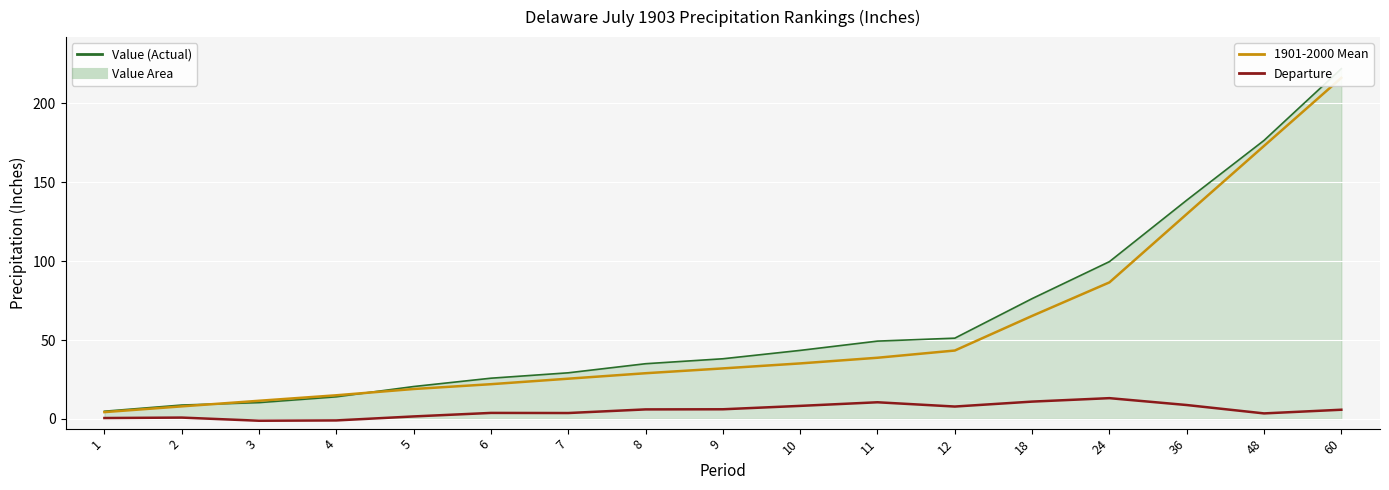

Is it true that 1901-2000 Mean equals 12.9 at 8?

False